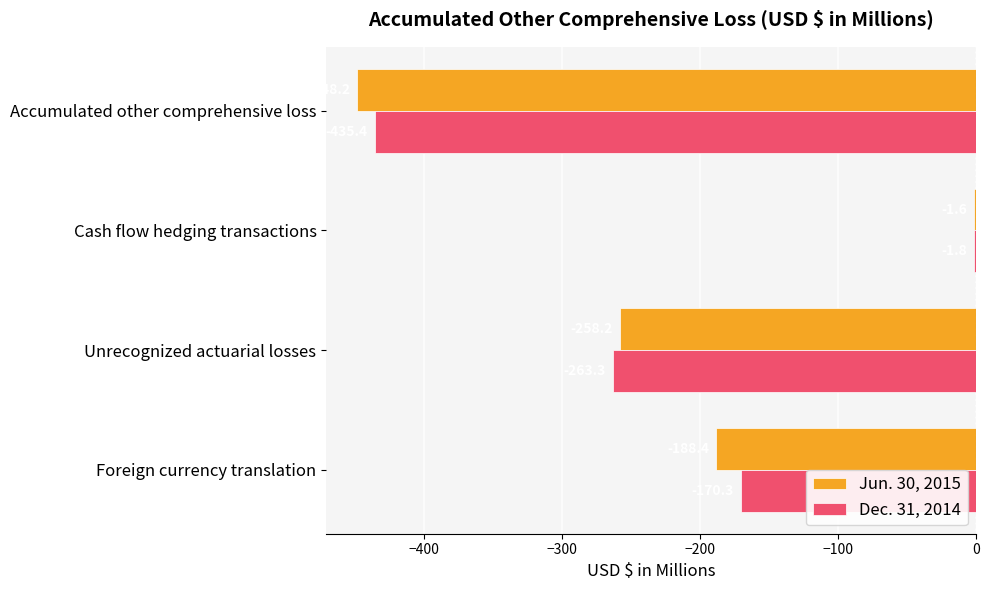

Which category has the highest value in the Jun. 30, 2015 series?

Cash flow hedging transactions